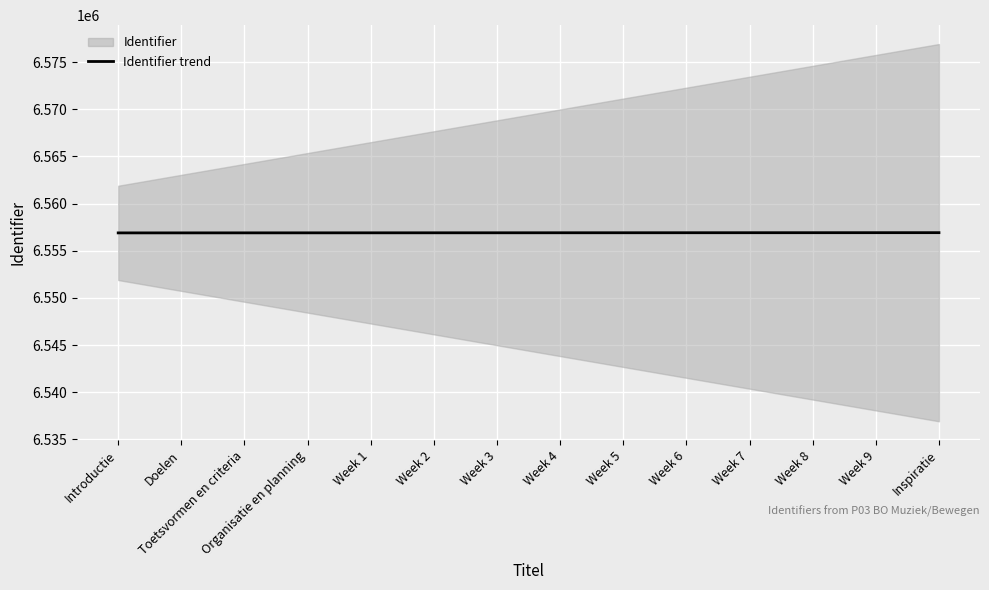

What is the label of the 12th point from the left?

Week 8